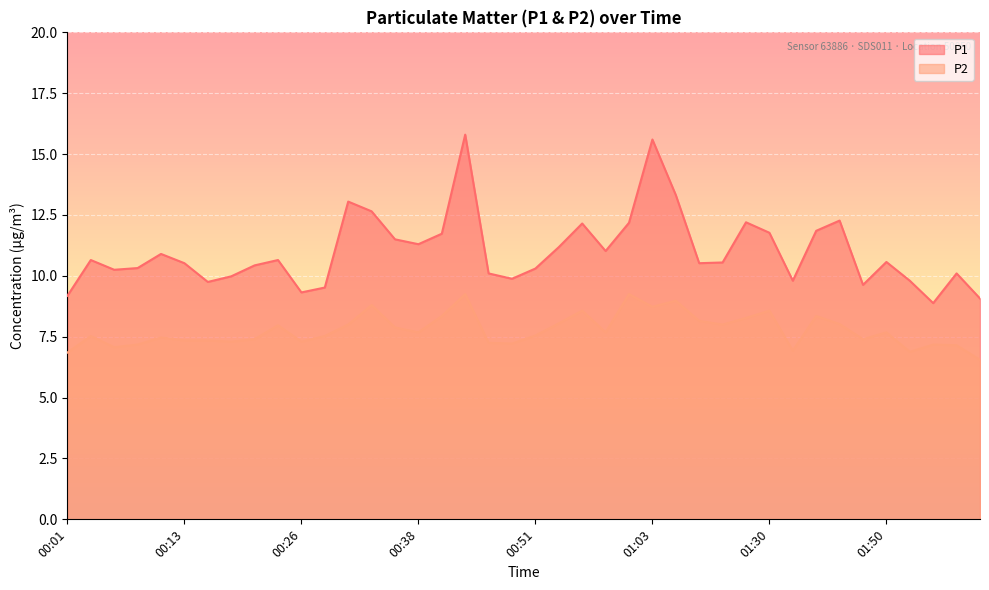

Reading left to right, extract all data points from this chart.

P1: 00:01=9.2	00:03=10.7	00:06=10.2	00:08=10.3	00:11=10.9	00:13=10.5	00:16=9.8	00:18=10.0	00:21=10.4	00:23=10.7	00:26=9.3	00:28=9.5	00:31=13.1	00:33=12.7	00:36=11.5	00:38=11.3	00:41=11.7	00:44=15.8	00:46=10.1	00:48=9.9	00:51=10.3	00:53=11.2	00:56=12.2	00:58=11.0	01:01=12.2	01:03=15.6	01:06=13.3	01:08=10.5	01:21=10.6	01:27=12.2	01:30=11.8	01:38=9.8	01:43=11.8	01:45=12.3	01:48=9.6	01:50=10.6	01:53=9.8	01:56=8.9	01:58=10.1	02:01=9.1
P2: 00:01=6.8	00:03=7.5	00:06=7.1	00:08=7.2	00:11=7.5	00:13=7.3	00:16=7.3	00:18=7.3	00:21=7.4	00:23=8.0	00:26=7.3	00:28=7.5	00:31=8.0	00:33=8.8	00:36=7.9	00:38=7.7	00:41=8.3	00:44=9.2	00:46=7.2	00:48=7.2	00:51=7.5	00:53=8.1	00:56=8.6	00:58=7.7	01:01=9.2	01:03=8.7	01:06=9.0	01:08=8.2	01:21=8.0	01:27=8.3	01:30=8.6	01:38=6.9	01:43=8.3	01:45=8.0	01:48=7.4	01:50=7.7	01:53=6.9	01:56=7.2	01:58=7.2	02:01=6.5